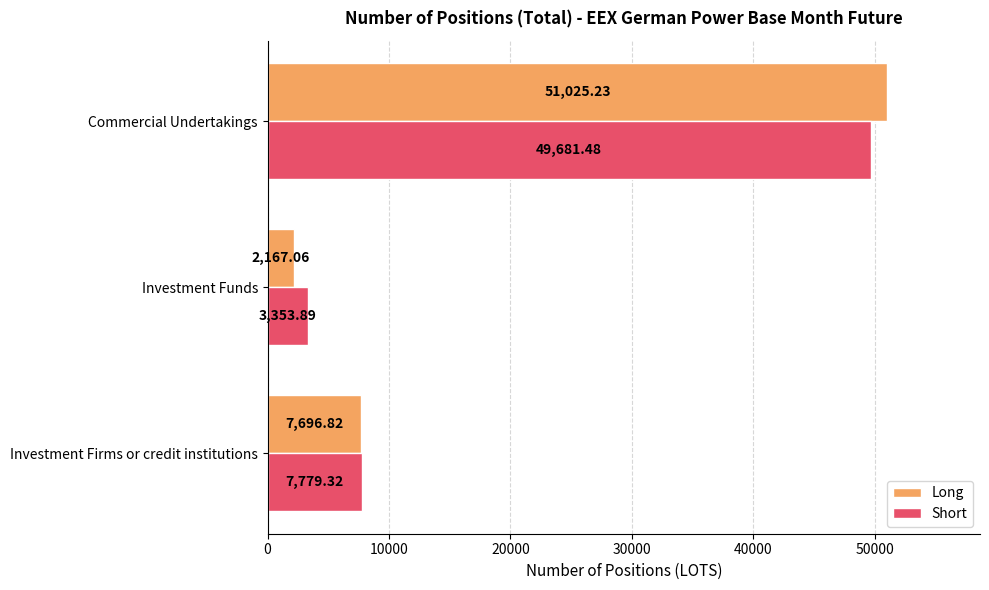

Which series has the largest total across all categories?

Long